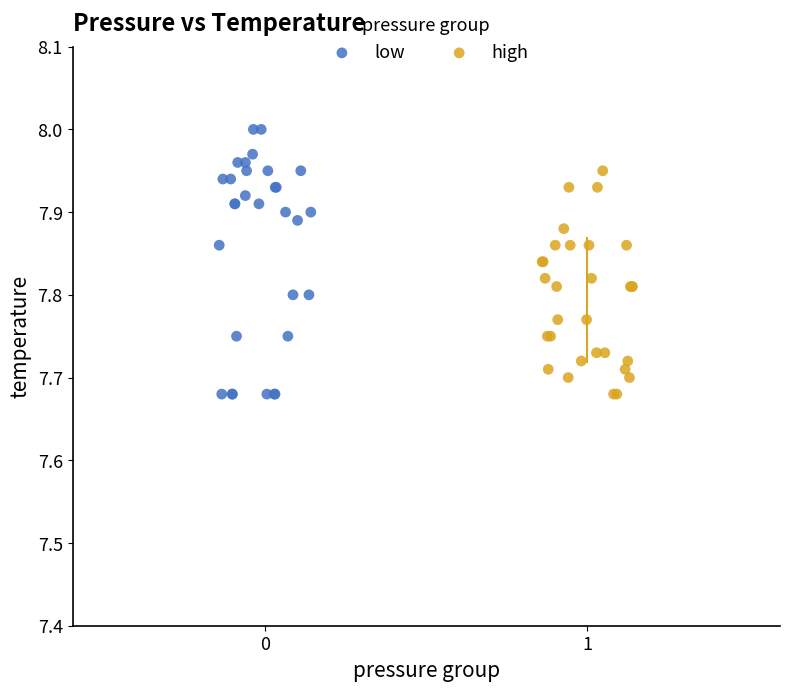

Which series has the widest spread of Y values?

low